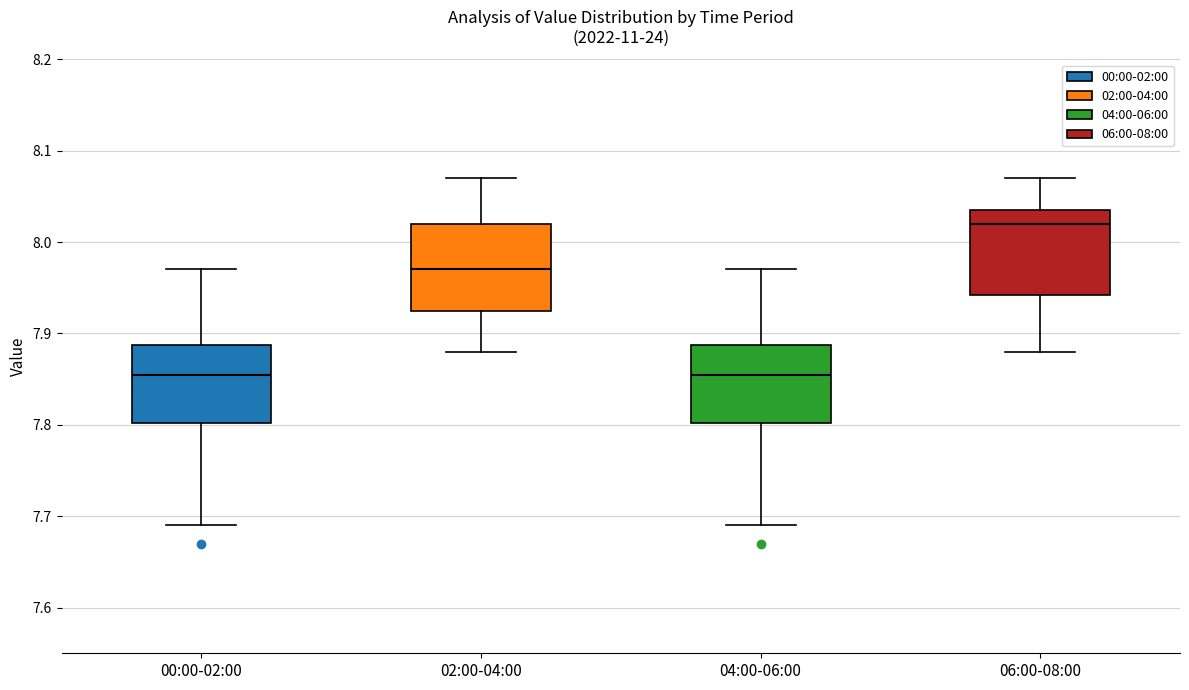

Where does the upper whisker of the box for 06:00-08:00 end on the y-axis? The values are not printed on the chart, so give them approximately, as read against the axis.

8.07